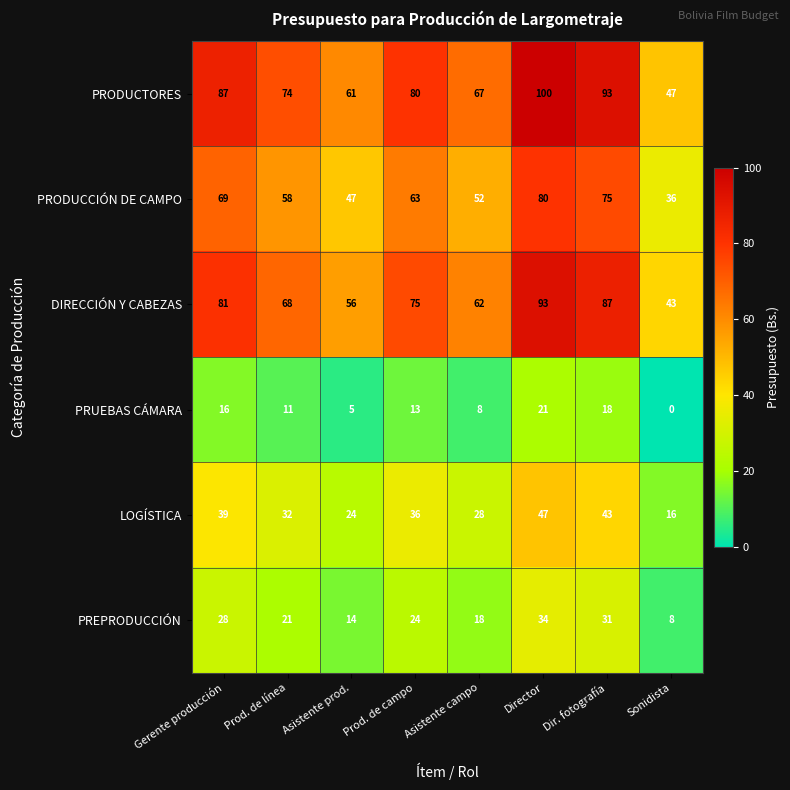

Is the value of PRUEBAS CÁMARA at Prod. de línea greater than the value of PREPRODUCCIÓN at Dir. fotografía?

No